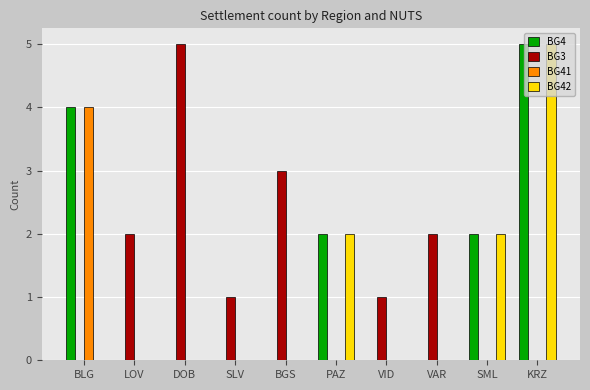

Between DOB and PAZ, which series saw the biggest shift?

BG3